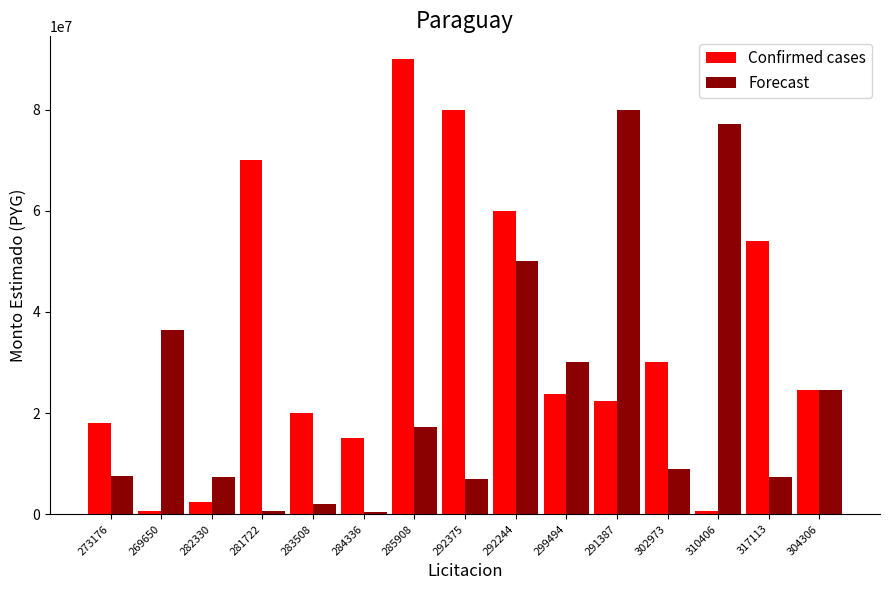

True or false: Forecast has a value of 12240391 at 282330.

False